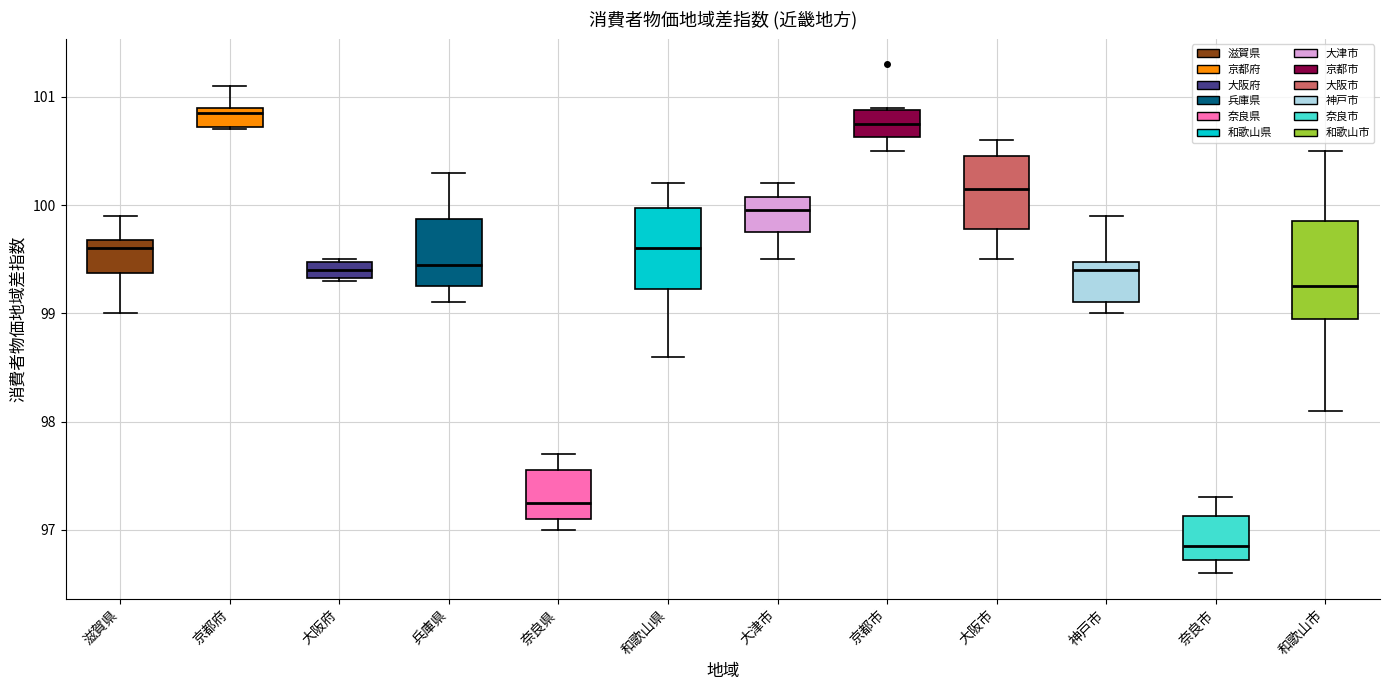

Which box has the lowest median line?

奈良市